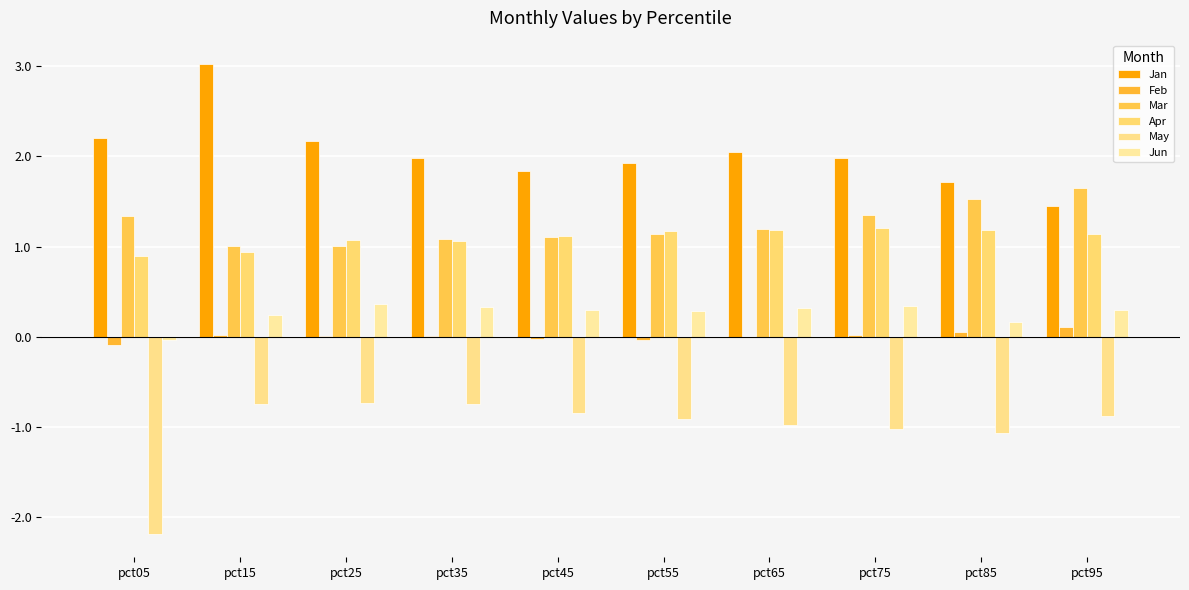

Which series has the largest total across all categories?

Jan